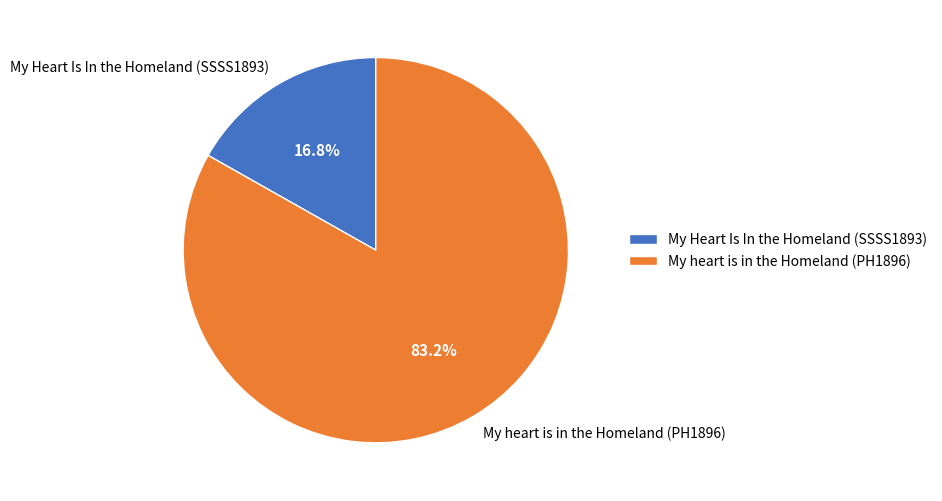

To the nearest percent, what portion does My heart is in the Homeland (PH1896) represent?

83%